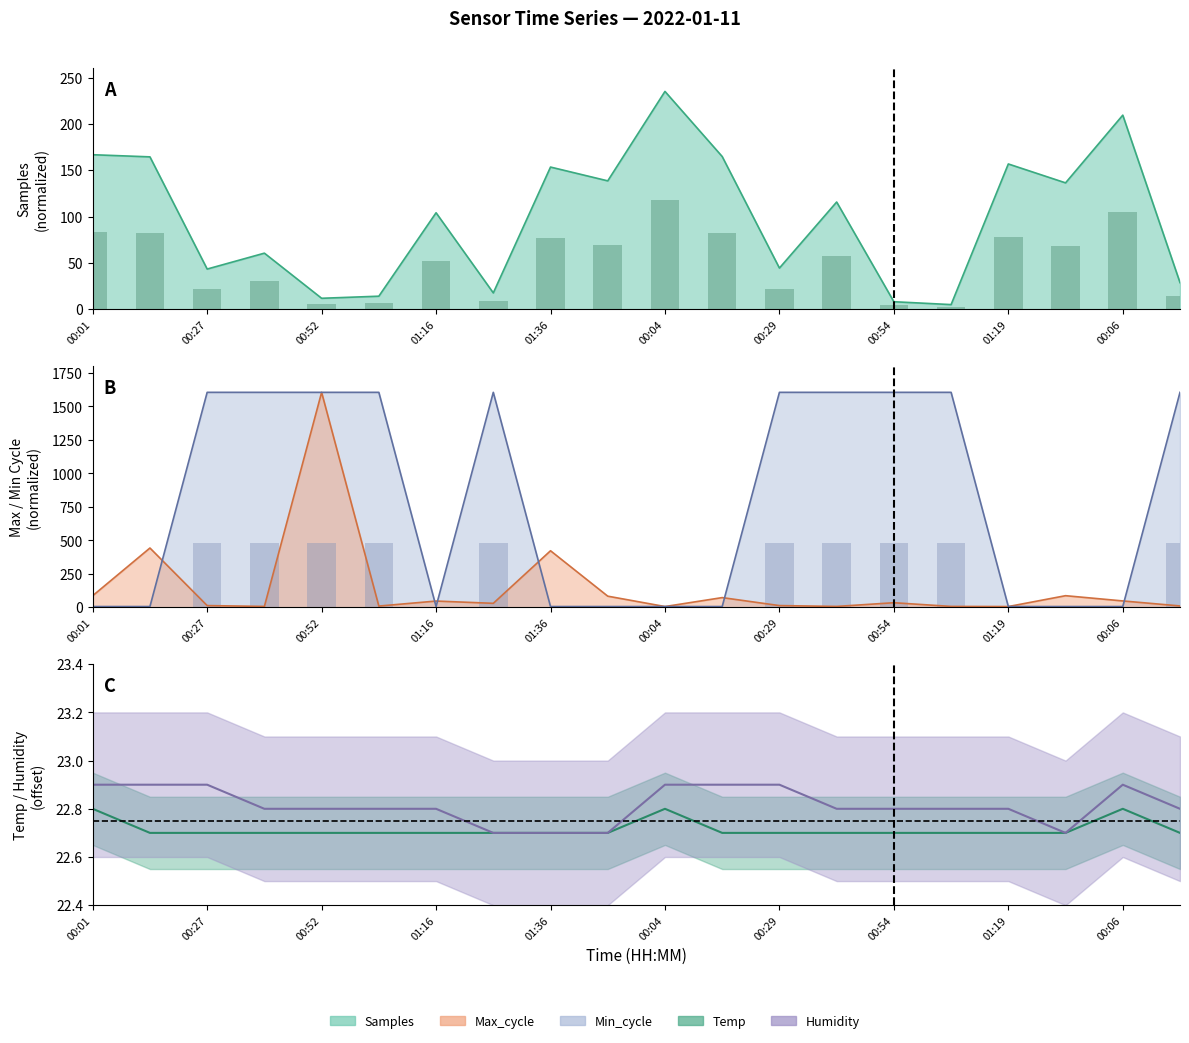

Is it true that Samples (bar) equals 1.0 at 00:54?

False